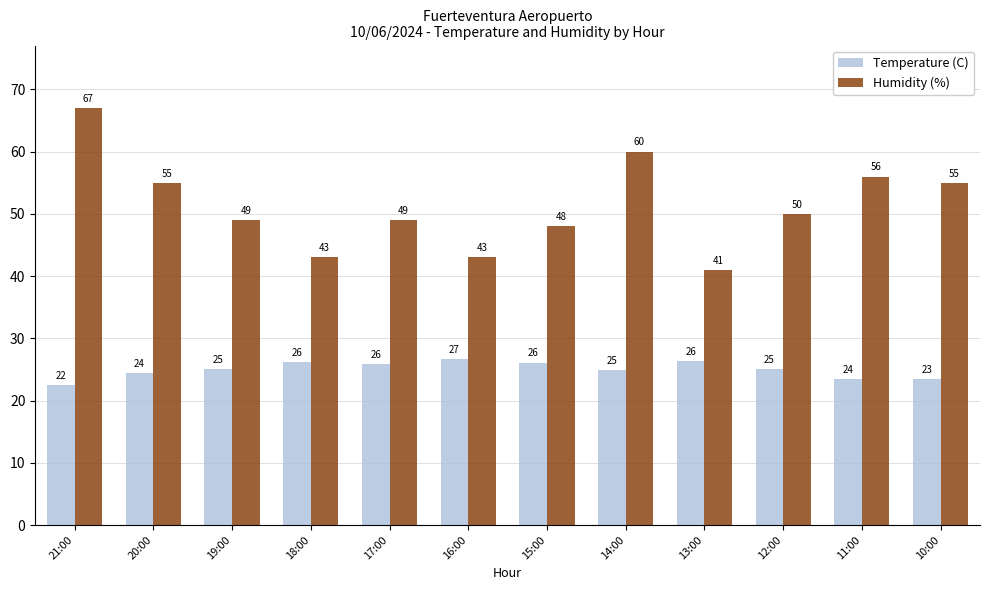

What are all the series names shown in the legend?

Temperature (C), Humidity (%)